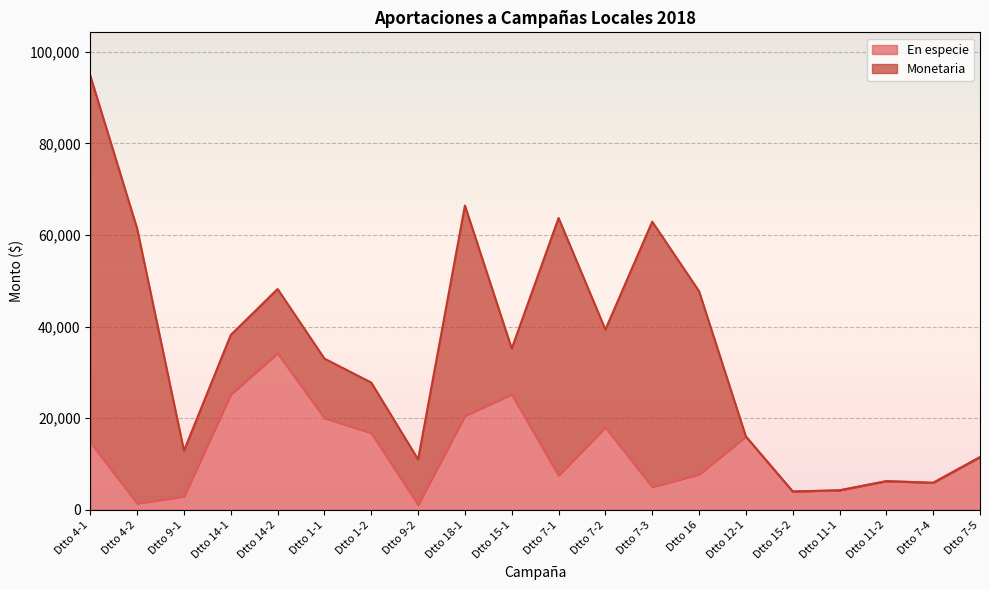

Rank the categories by value from highest to lowest.

Dtto 14-2, Dtto 15-1, Dtto 14-1, Dtto 18-1, Dtto 1-1, Dtto 7-2, Dtto 1-2, Dtto 12-1, Dtto 4-1, Dtto 7-5, Dtto 16, Dtto 7-1, Dtto 11-2, Dtto 7-4, Dtto 7-3, Dtto 11-1, Dtto 15-2, Dtto 9-1, Dtto 4-2, Dtto 9-2